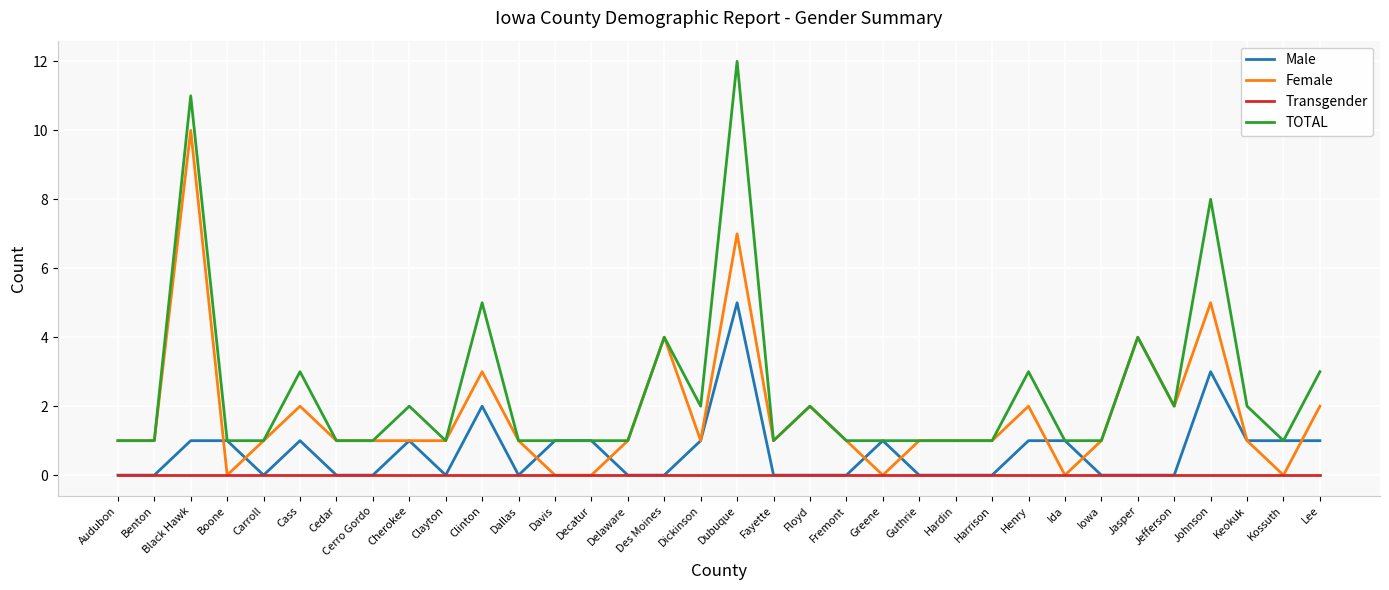

Which series has the widest spread of values?

TOTAL